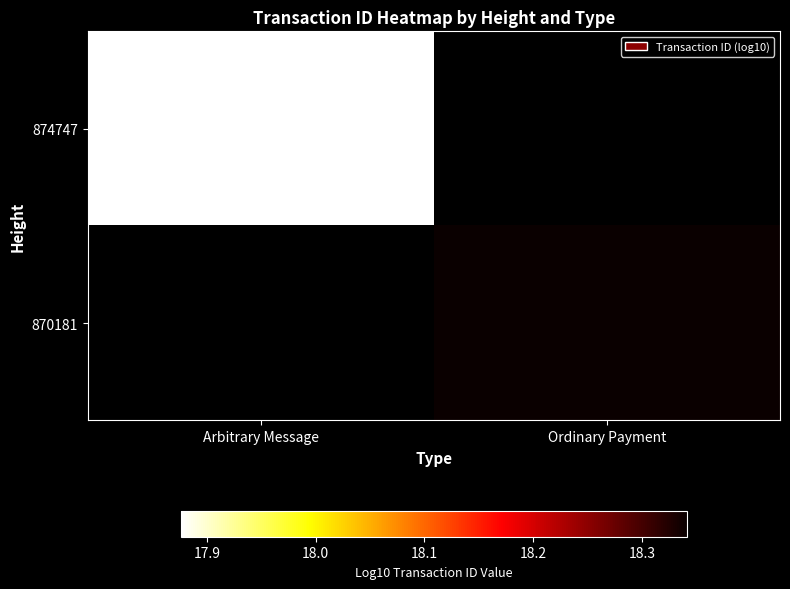

What is the minimum value shown in the chart?

17.9